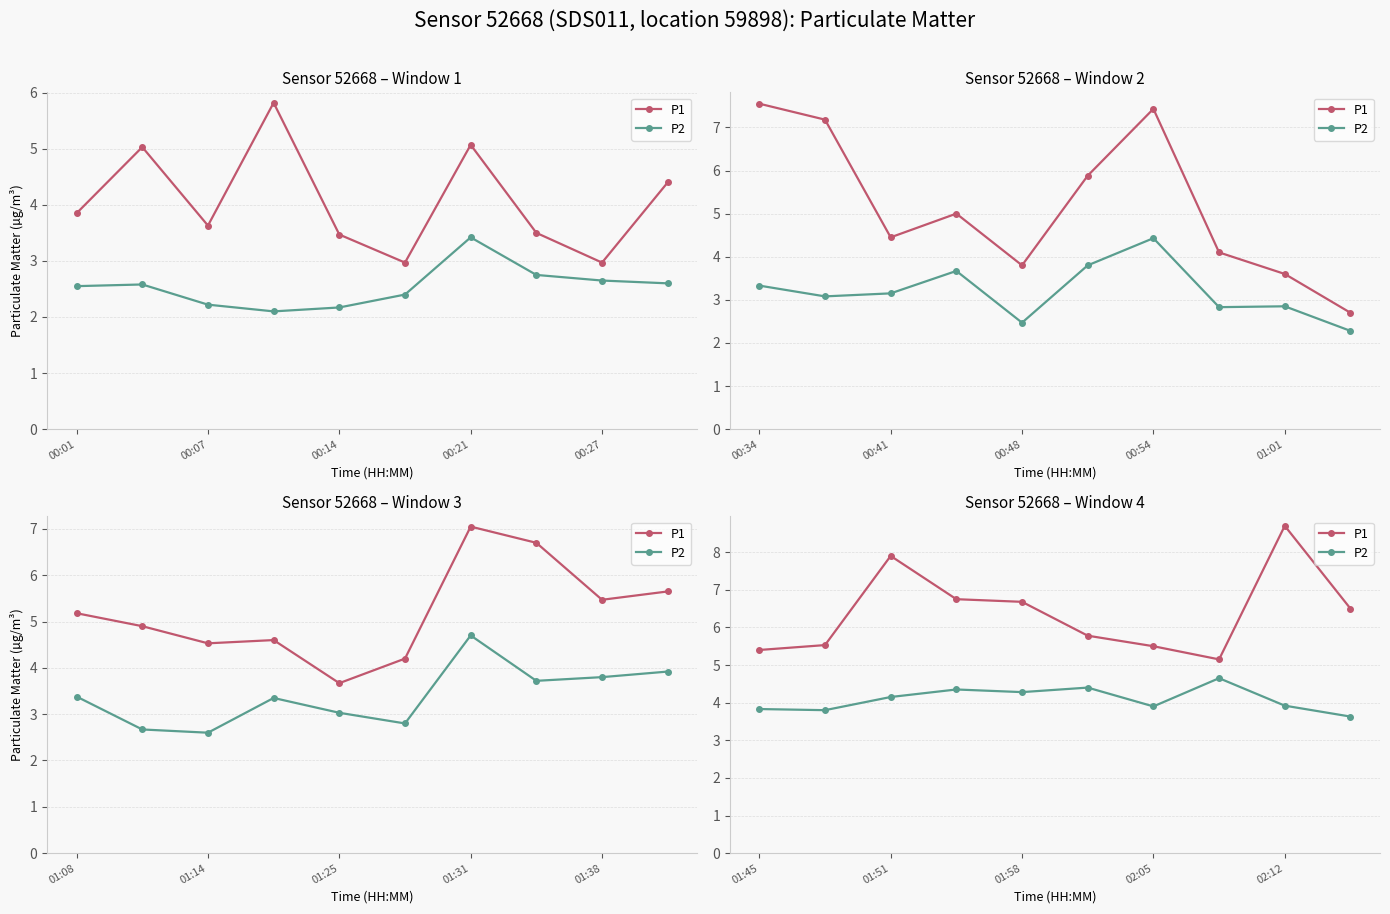

True or false: P2 has a value of 5.4 at 01:45.

False